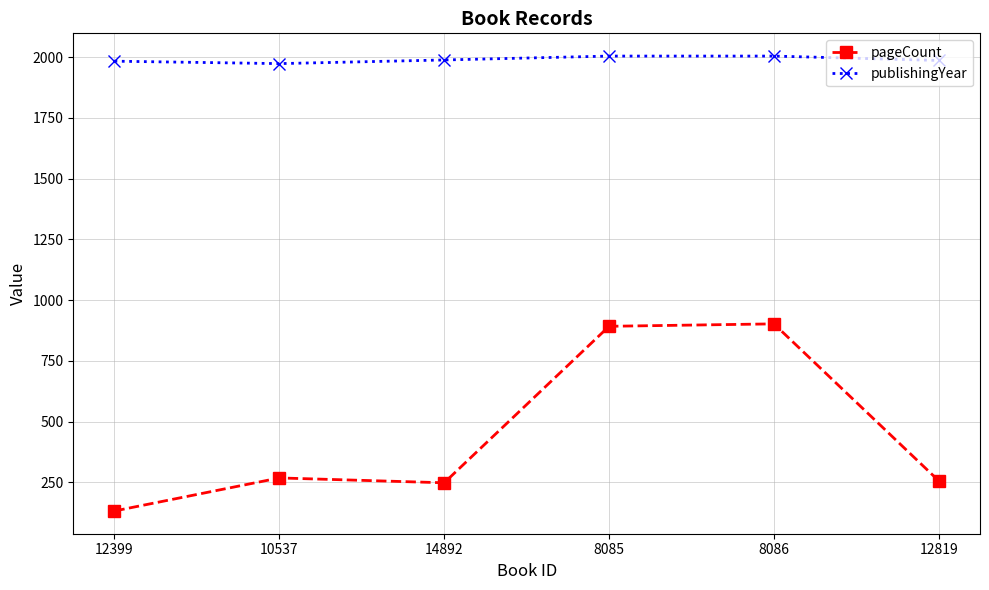

What is the sum of the publishingYear values at 8086 and 12399?

3987